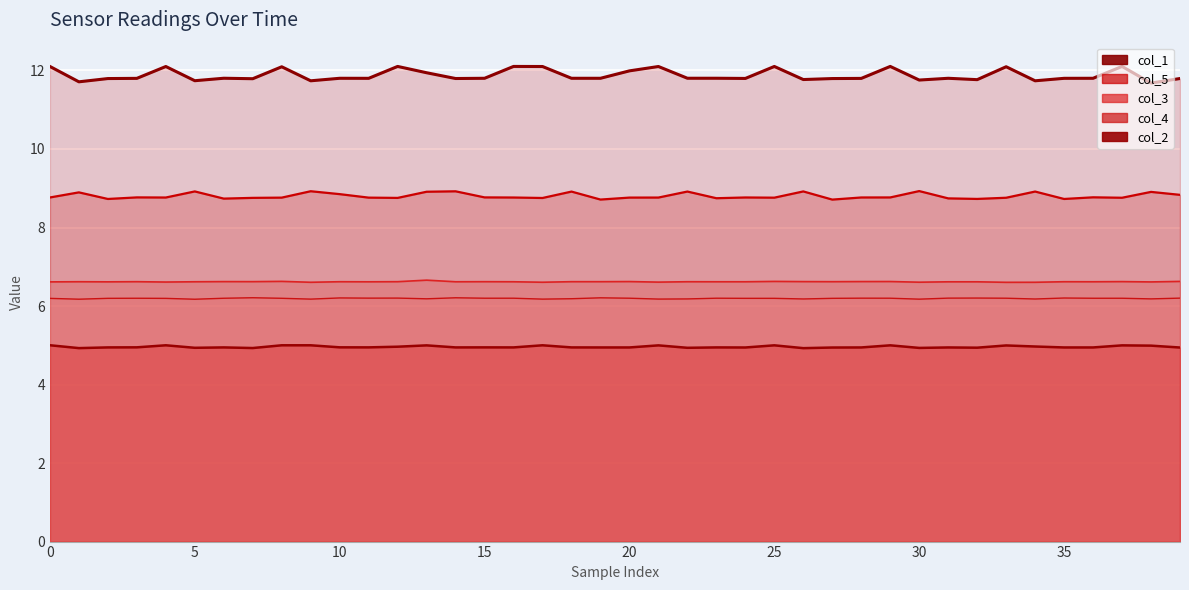

What is the minimum value for col_4?

6.2